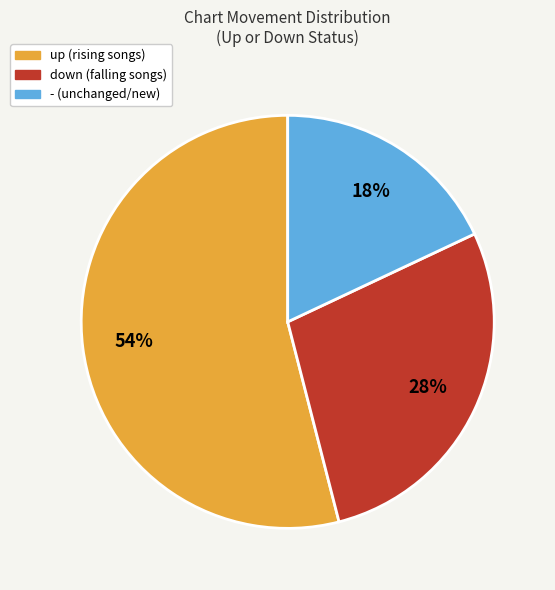

What percentage is the up slice, to the nearest percent?

54%